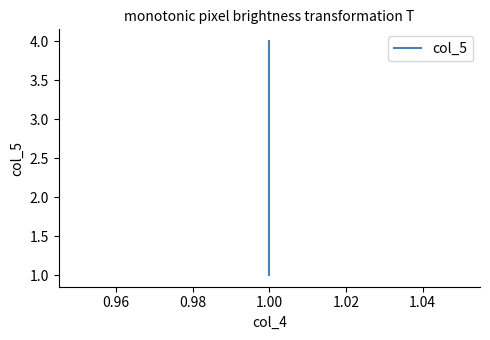

The value at 1.00 is 2. True or false?

False